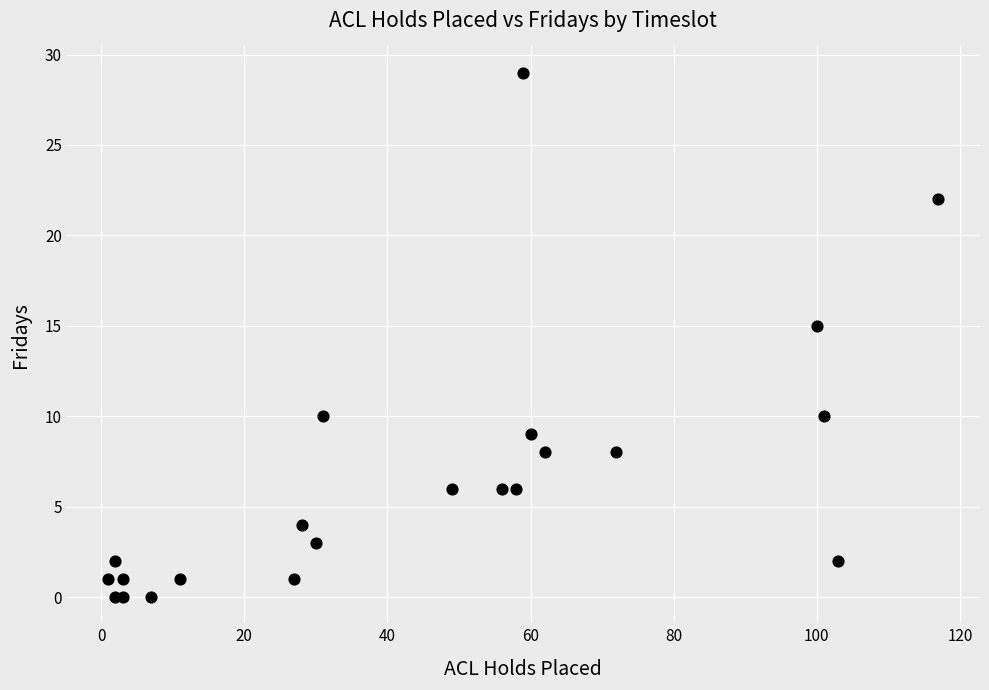

What Y value in the scatter plot is closest to 14?

15